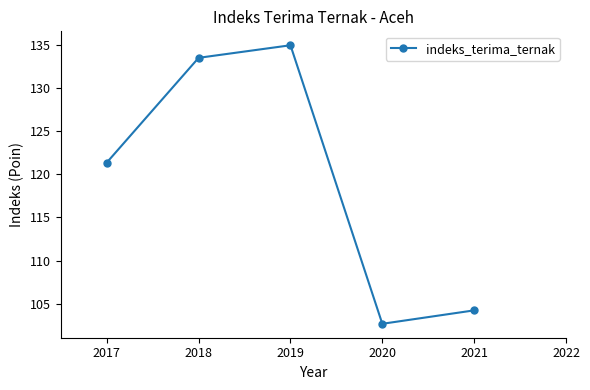

Reading left to right, what are all the values shown in this chart?

121.4	133.6	135.0	102.7	104.2